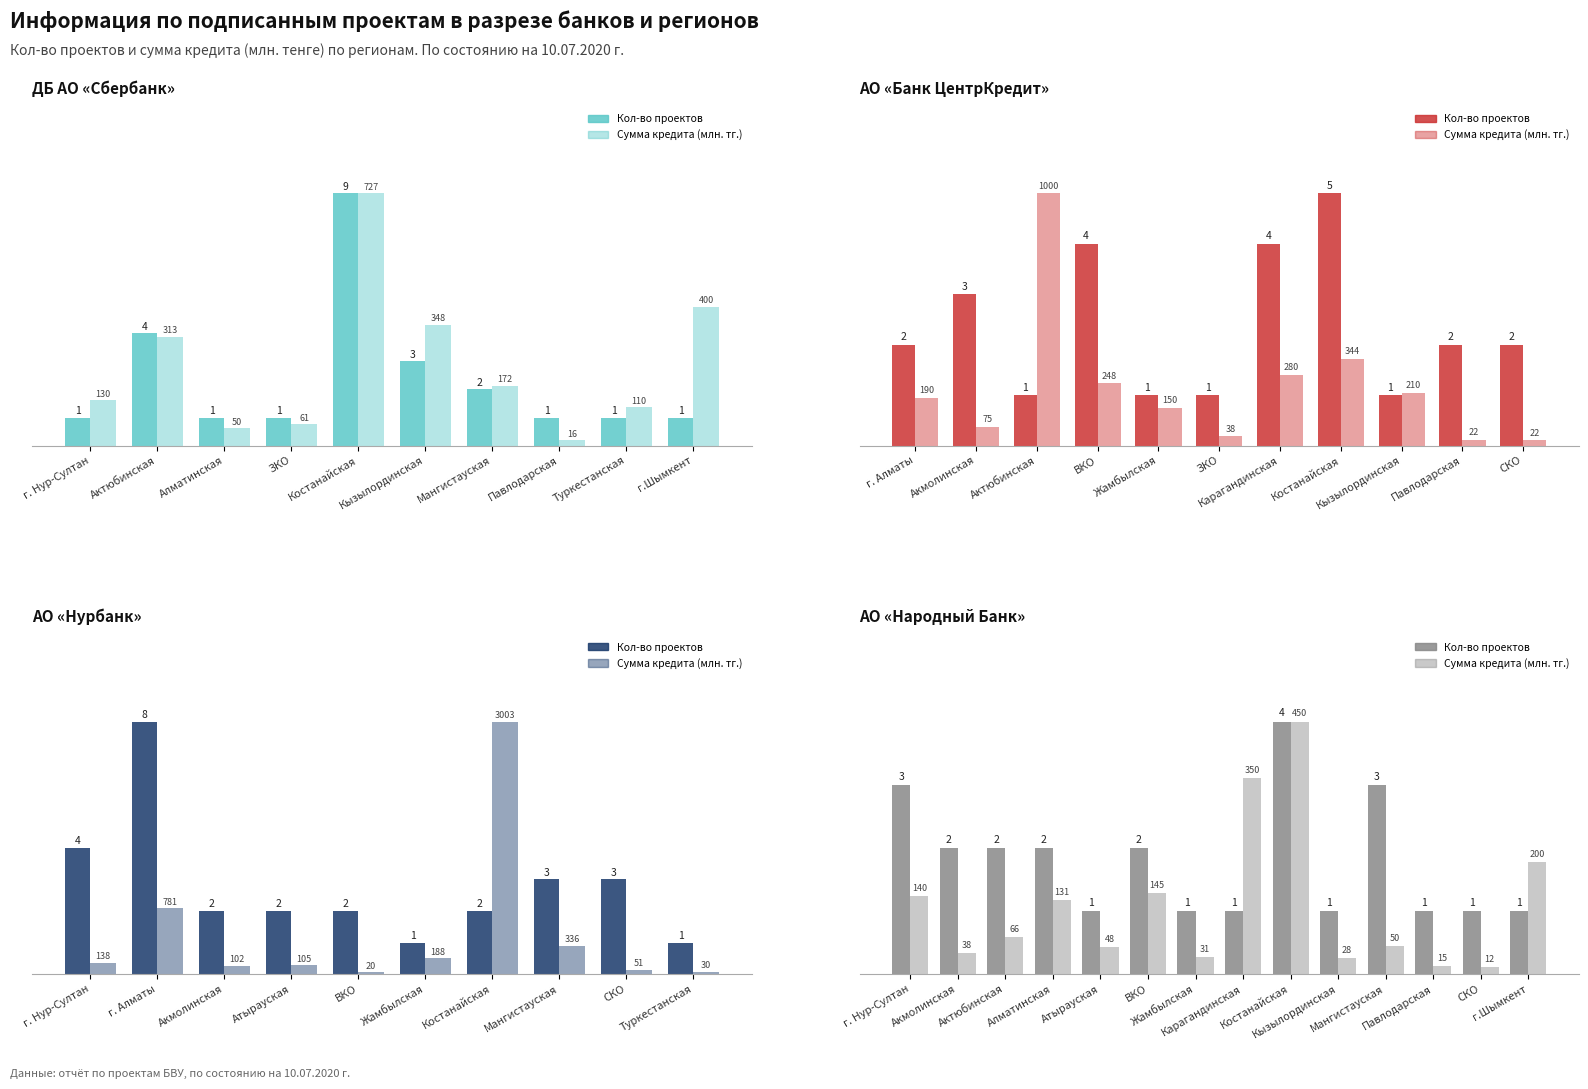

Which series has the largest range (max minus min)?

Сумма кредита (норм.)